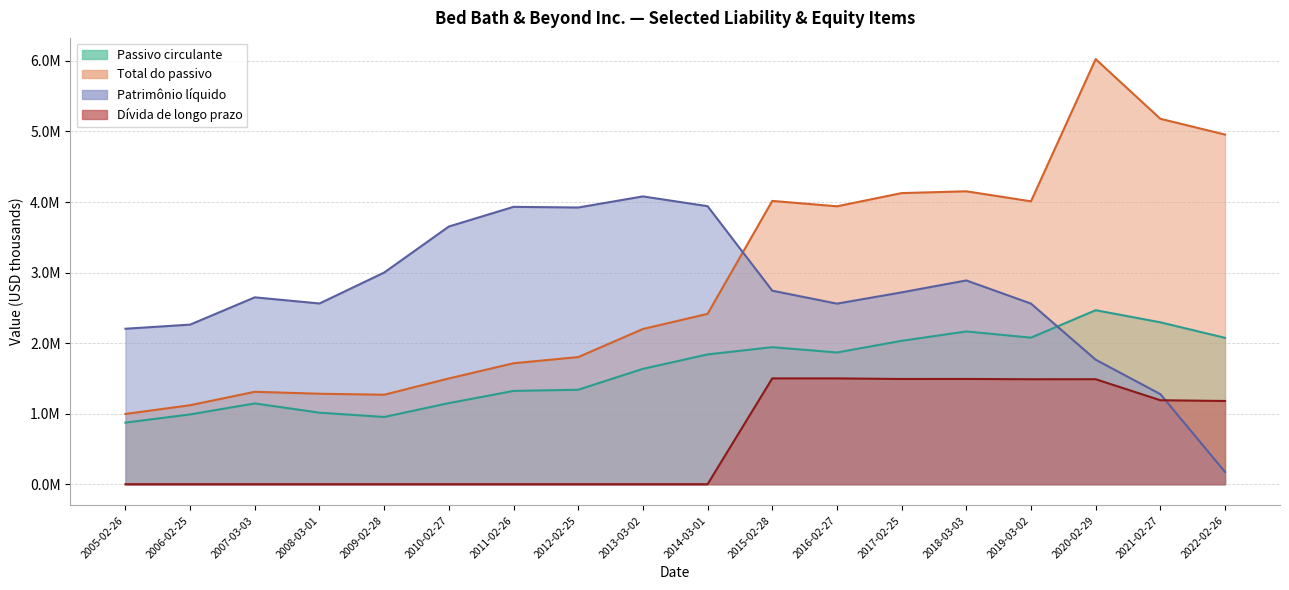

What is the value of the Dívida de longo prazo point at the 17th from the left?

1190363